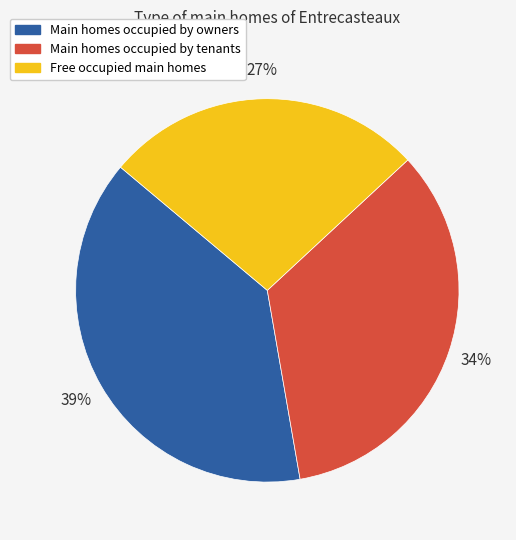

To the nearest percent, what is the difference between the Free occupied main homes and Main homes occupied by tenants slice percentages?

7%